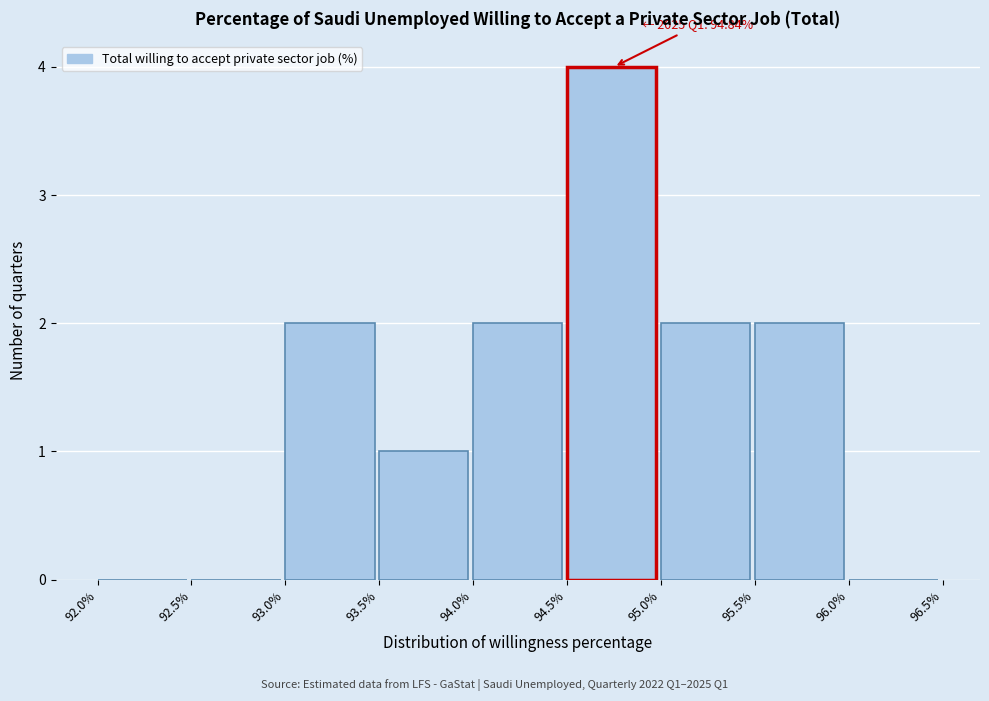

Which range on the x-axis has the tallest bar?

94.5% to 95.0%